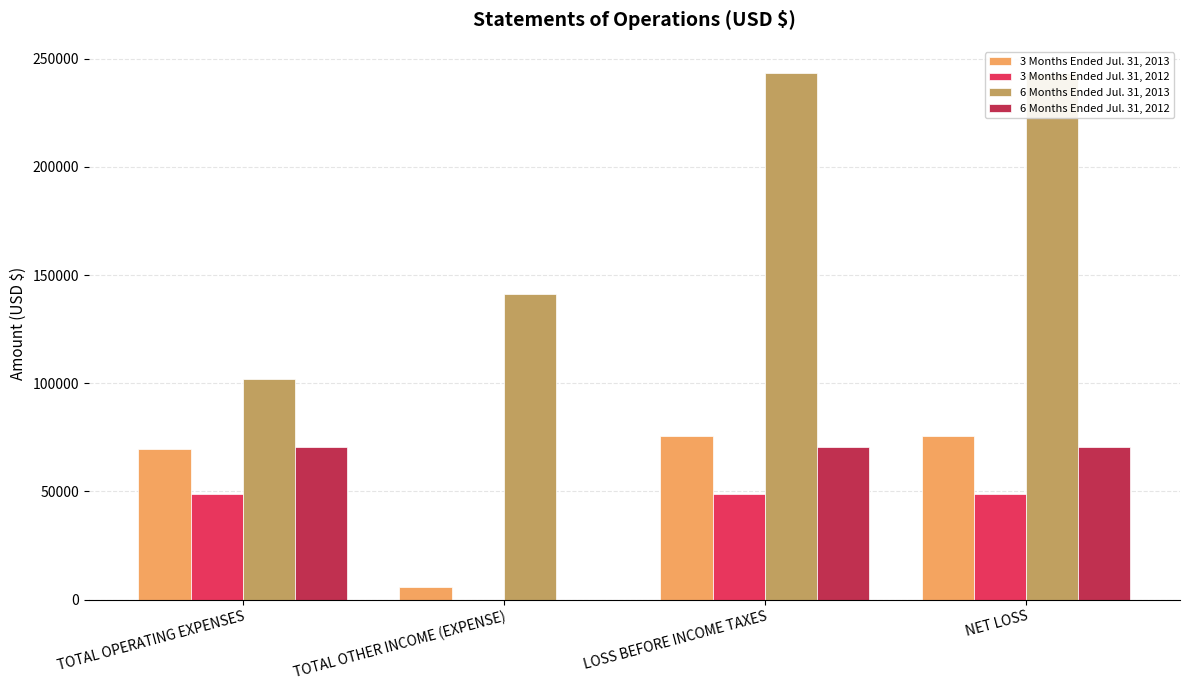

At LOSS BEFORE INCOME TAXES, list the series in order from smallest to largest.

3 Months Ended Jul. 31, 2012, 6 Months Ended Jul. 31, 2012, 3 Months Ended Jul. 31, 2013, 6 Months Ended Jul. 31, 2013